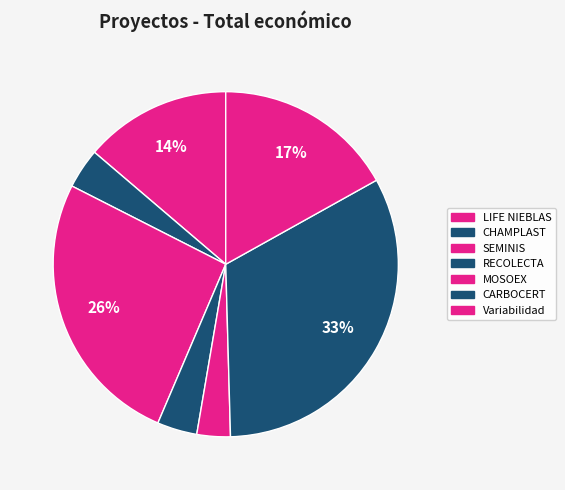

Rank the categories by value from lowest to highest.

MOSOEX, RECOLECTA, CHAMPLAST, LIFE NIEBLAS, Variabilidad, SEMINIS, CARBOCERT